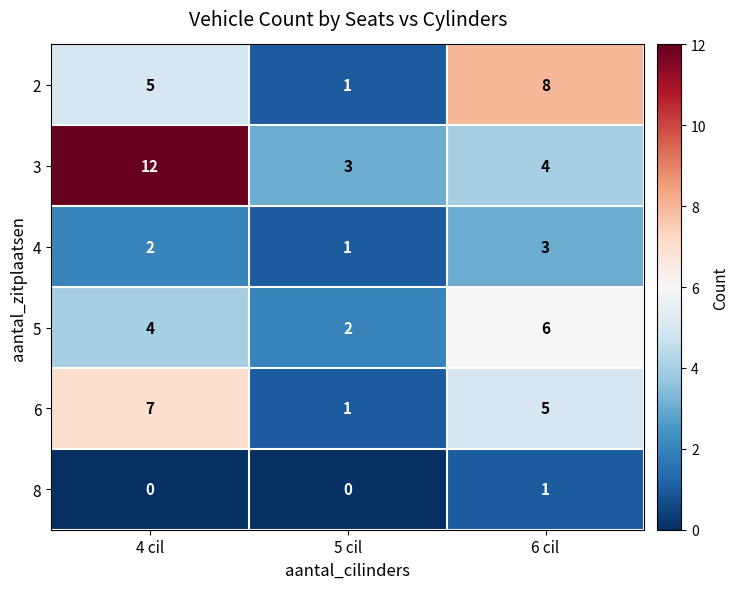

List the labels in order of 3 value, smallest first.

5 cil, 6 cil, 4 cil